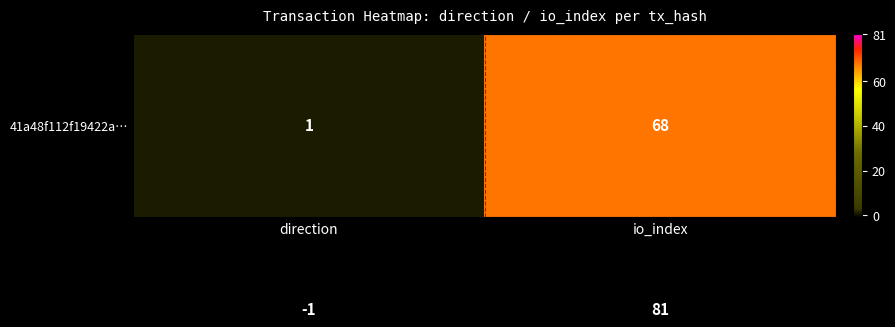

At which category is the sum across all series the highest?

io_index